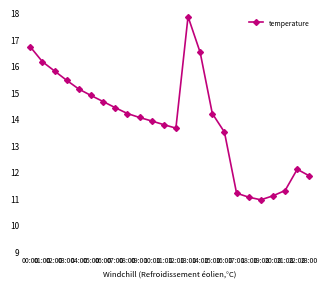

How many points are lower than both their immediate neighbors (excluding endpoints)?

2